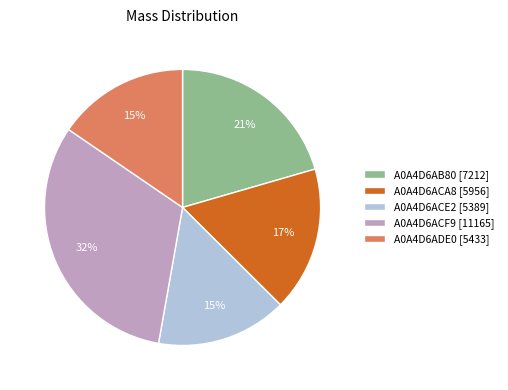

To the nearest percent, what portion does A0A4D6AB80 represent?

21%